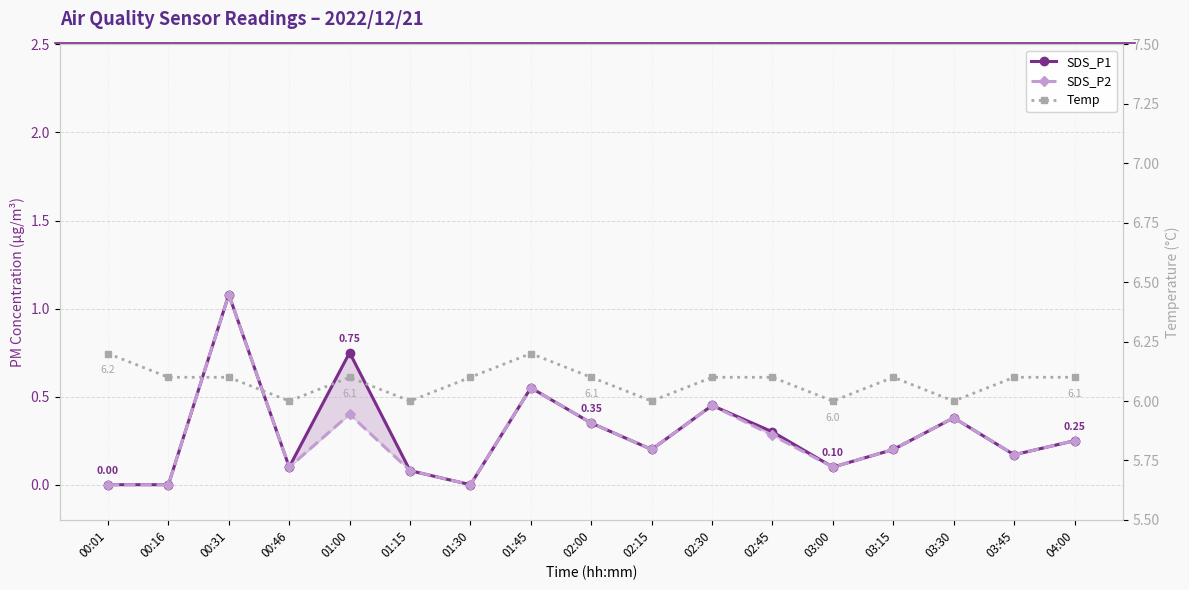

At 00:31, list the series in order from largest to smallest.

Temp, SDS_P1, SDS_P2